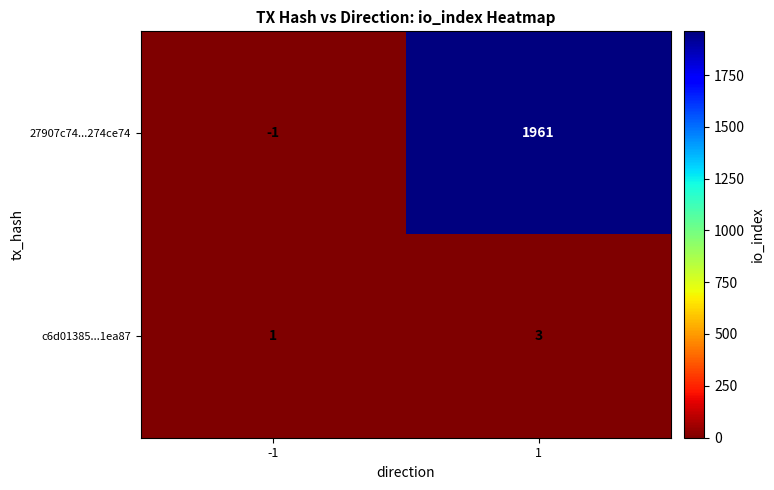

Read the c6d01385...1ea87 value at 1.

3